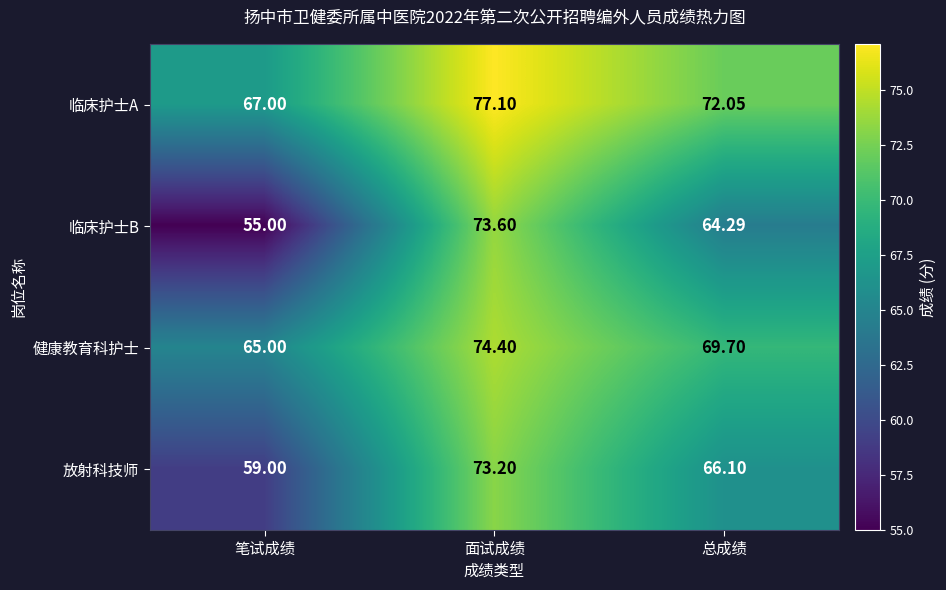

How many categories are shown in the chart?

3